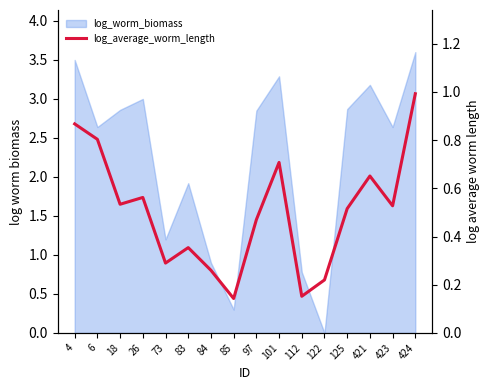

What is the greatest value displayed?

1.0